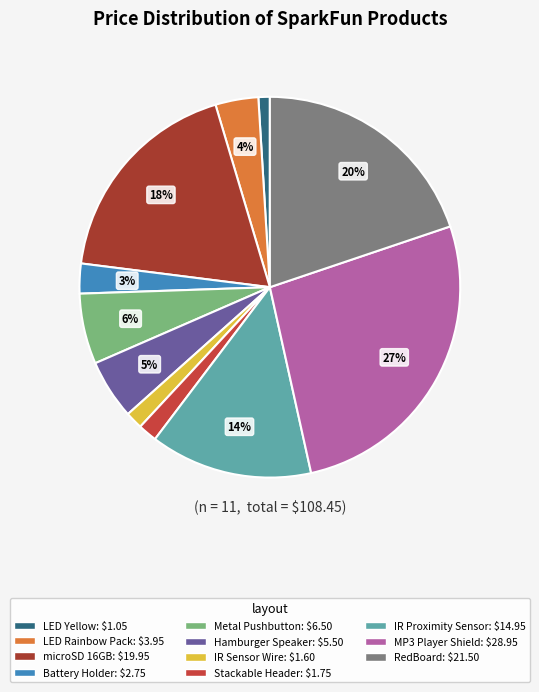

Count the number of slices in the pie.

11